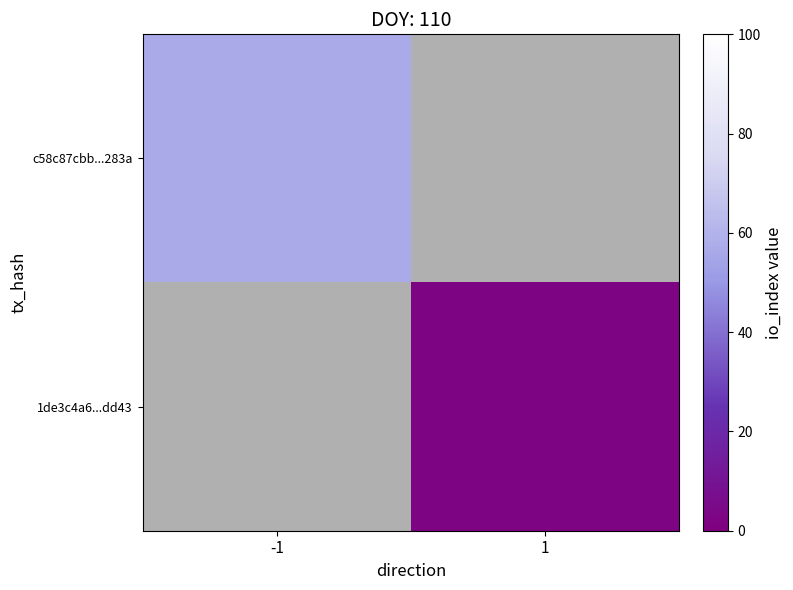

Which series has the widest spread of values?

c58c87cbb...283a